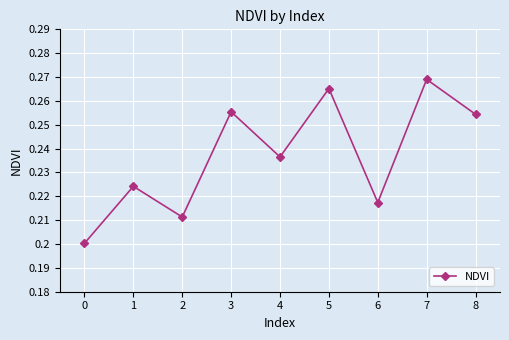

At which category does the chart reach its peak across all series?

7